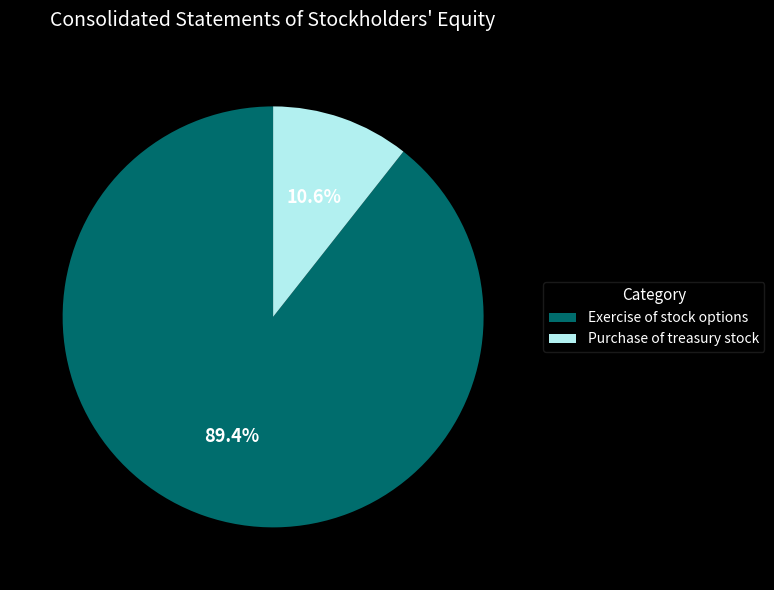

True or false: Purchase of treasury stock accounts for 1% of the total.

False